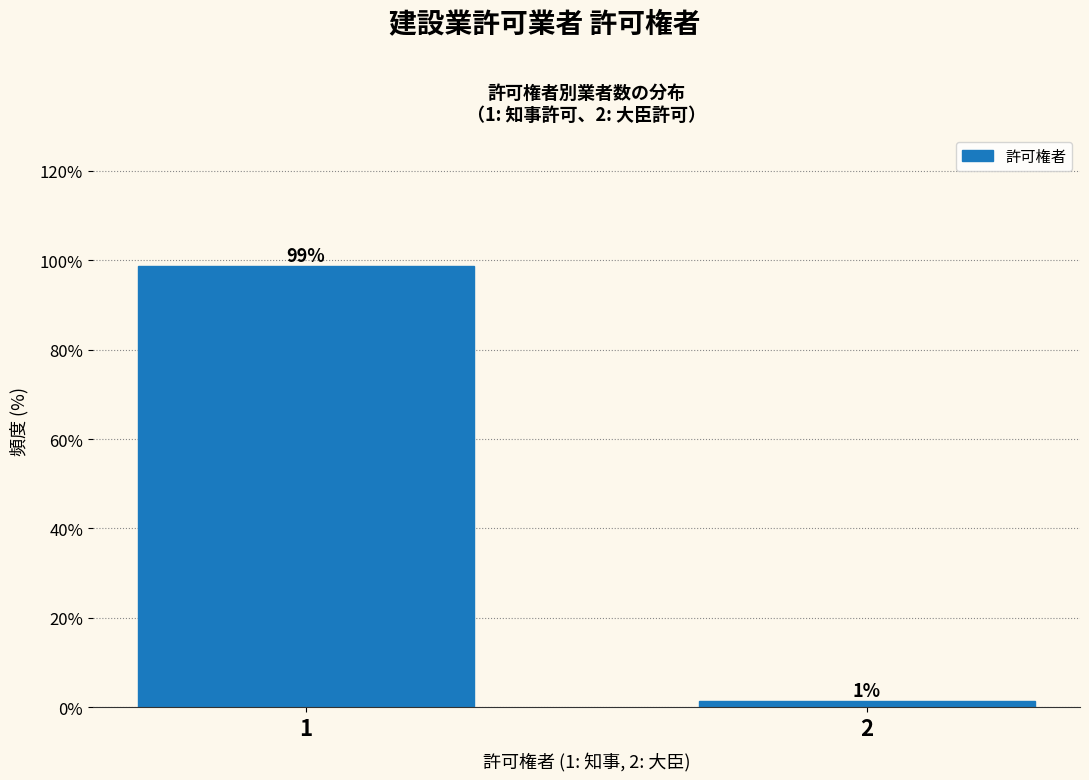

Rank the categories by value from lowest to highest.

2, 1